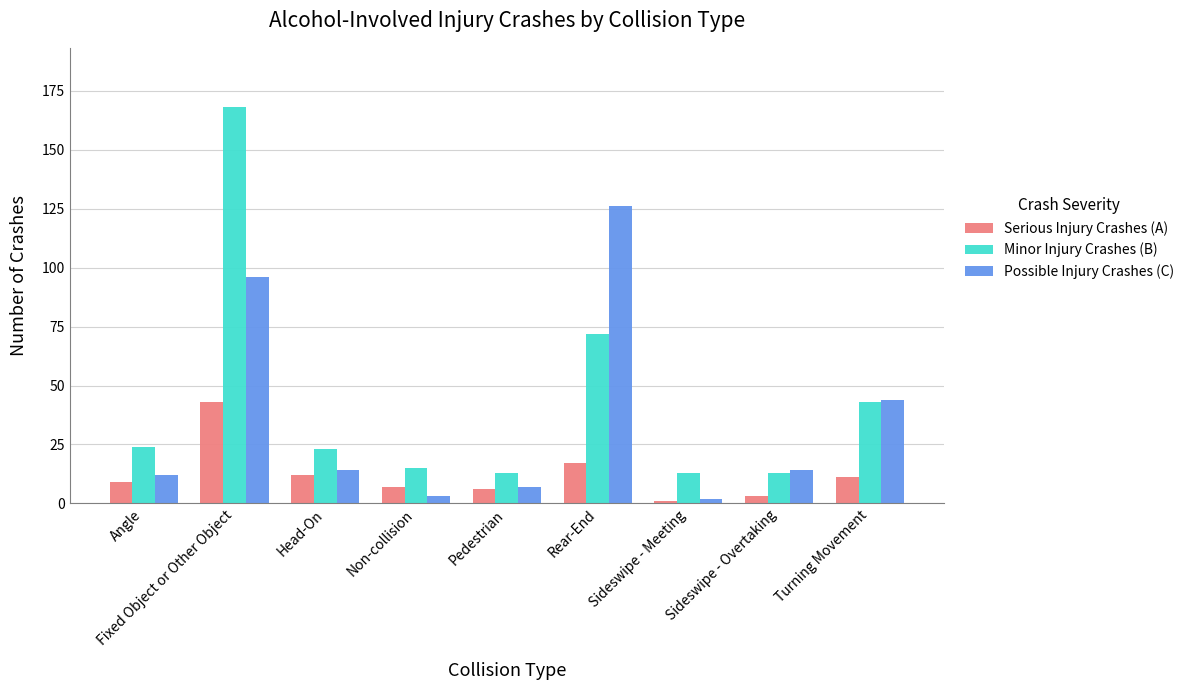

Which series has the largest total across all categories?

Minor Injury Crashes (B)